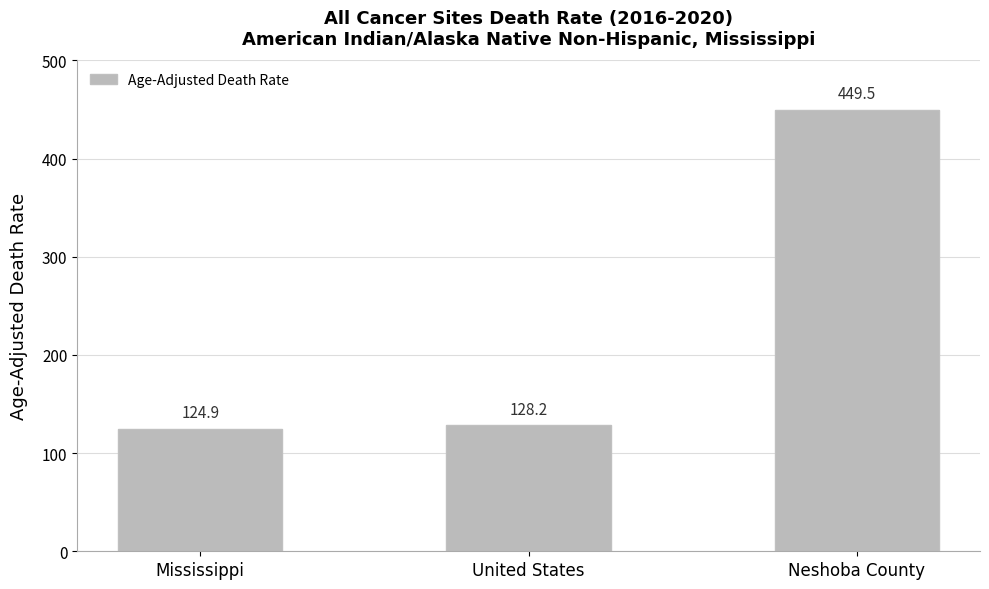

What is the difference between the maximum and minimum values?

324.6